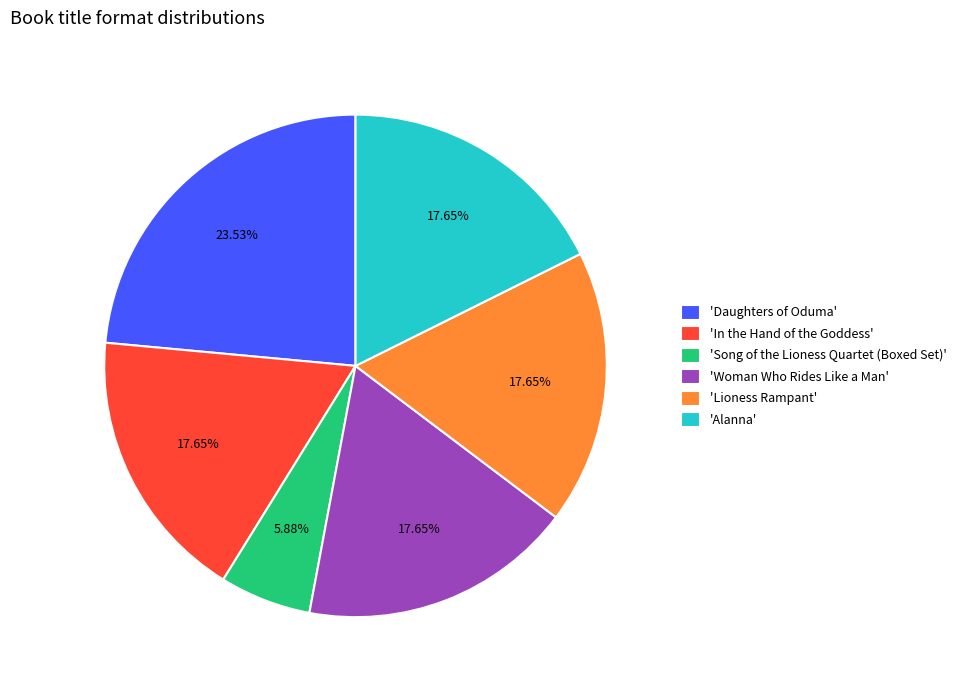

Between 'Daughters of Oduma' and 'In the Hand of the Goddess', which is larger?

'Daughters of Oduma'